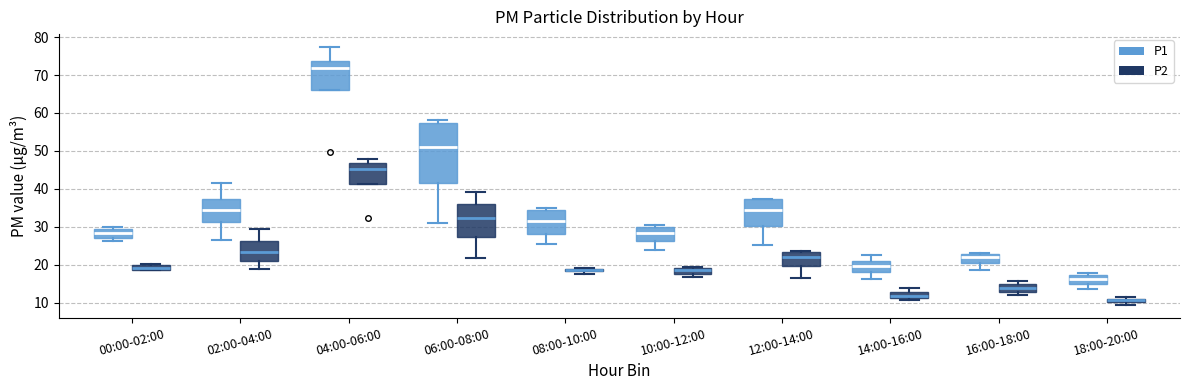

Where is the lower edge of the box for 14:00-16:00 (P2) on the y-axis? The values are not printed on the chart, so give them approximately, as read against the axis.

11